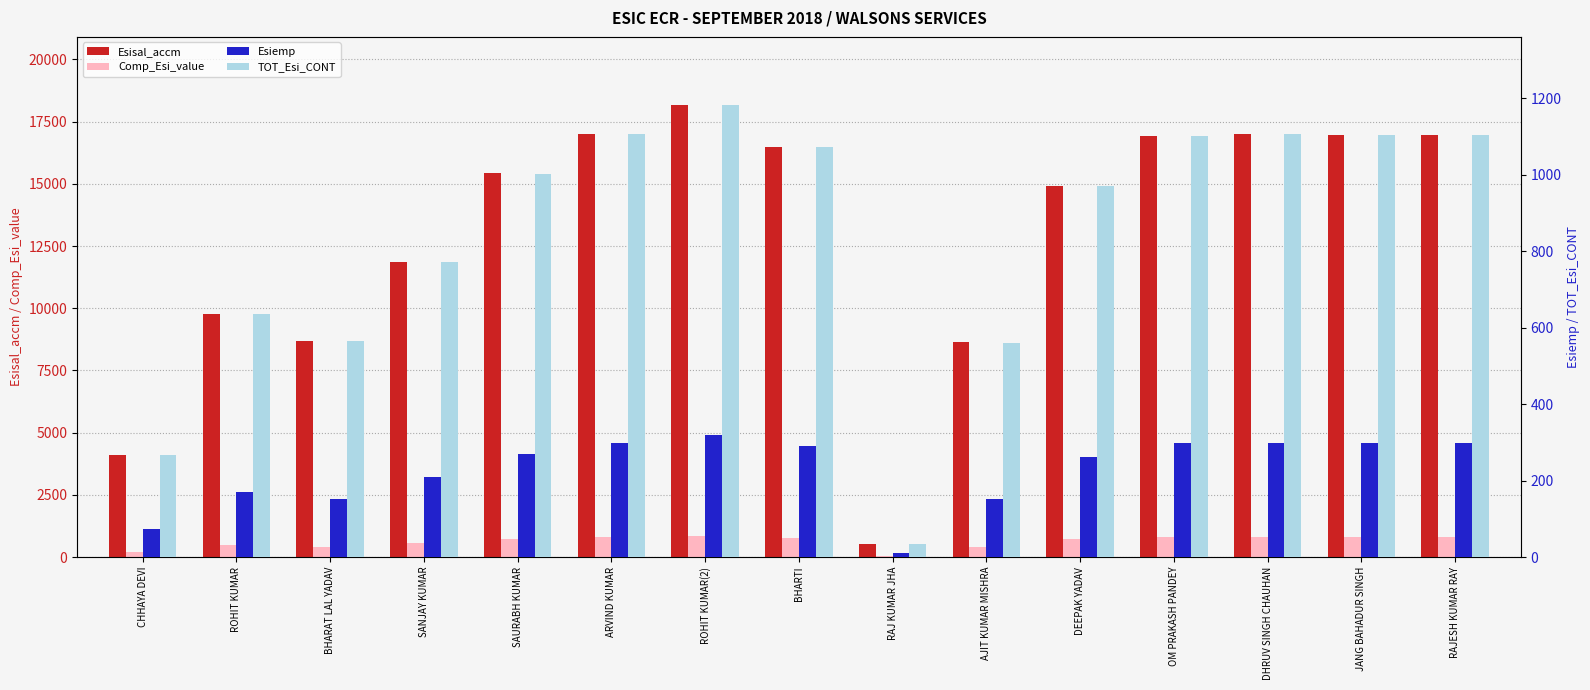

What is the minimum value for Esiemp?

10.0